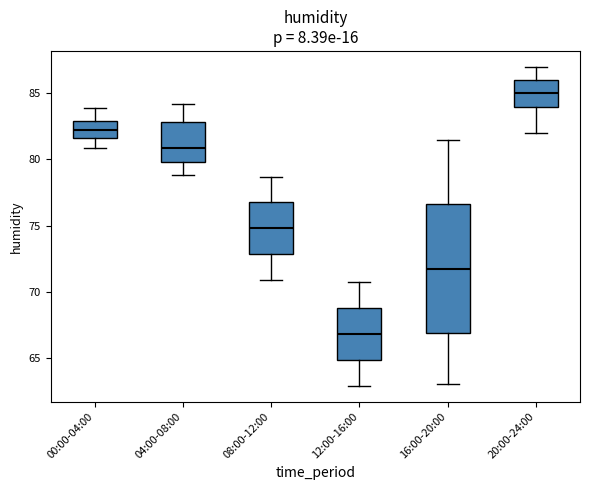

Reading left to right, transcribe this box plot: for each box, give where its median line is, the range the box spans, and where its two whiskers end, as read against the y-axis. The values are not printed on the chart, so give them approximately, as read against the axis.

00:00-04:00: median 82.0, box 81.5 to 83.0, whiskers 81.0 to 84.0
04:00-08:00: median 81.0, box 80.0 to 83.0, whiskers 79.0 to 84.0
08:00-12:00: median 75.0, box 73.0 to 77.0, whiskers 71.0 to 78.5
12:00-16:00: median 67.0, box 65.0 to 69.0, whiskers 63.0 to 70.5
16:00-20:00: median 72.0, box 67.0 to 76.5, whiskers 63.0 to 81.5
20:00-24:00: median 85.0, box 84.0 to 86.0, whiskers 82.0 to 87.0